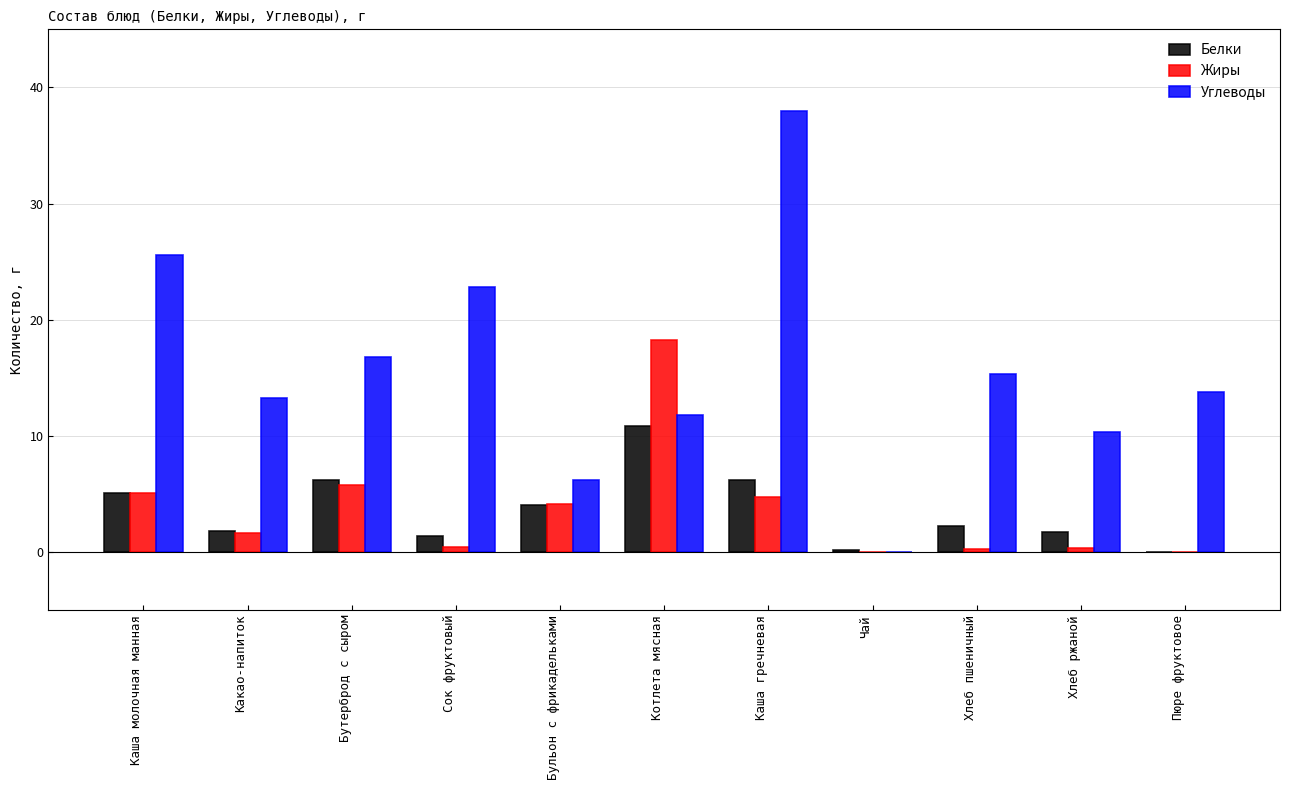

The Углеводы series shows 22.8 at Сок фруктовый. True or false?

True